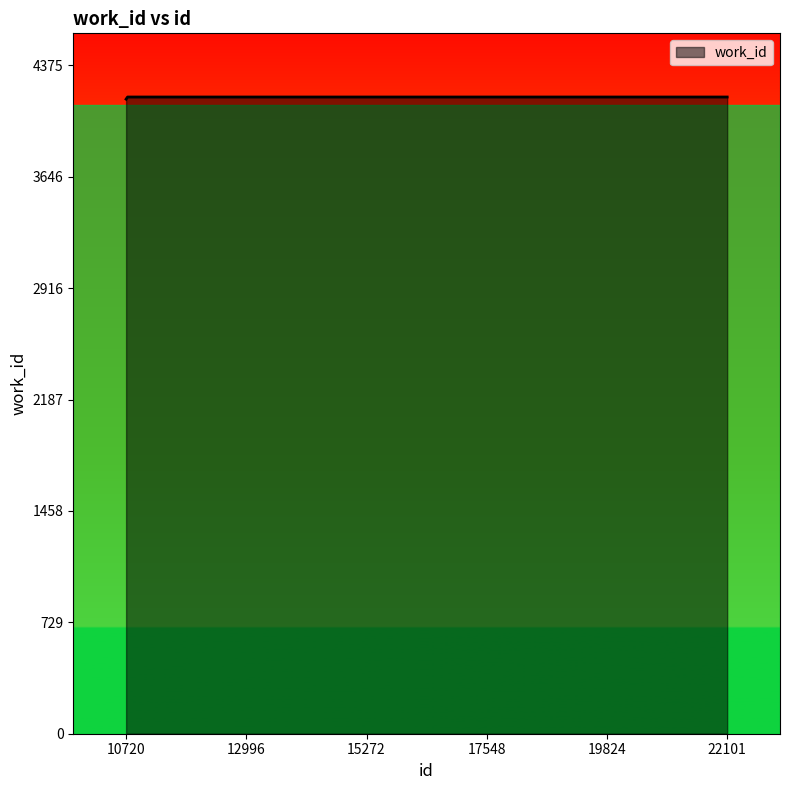

What is the maximum value shown in the chart?

4167